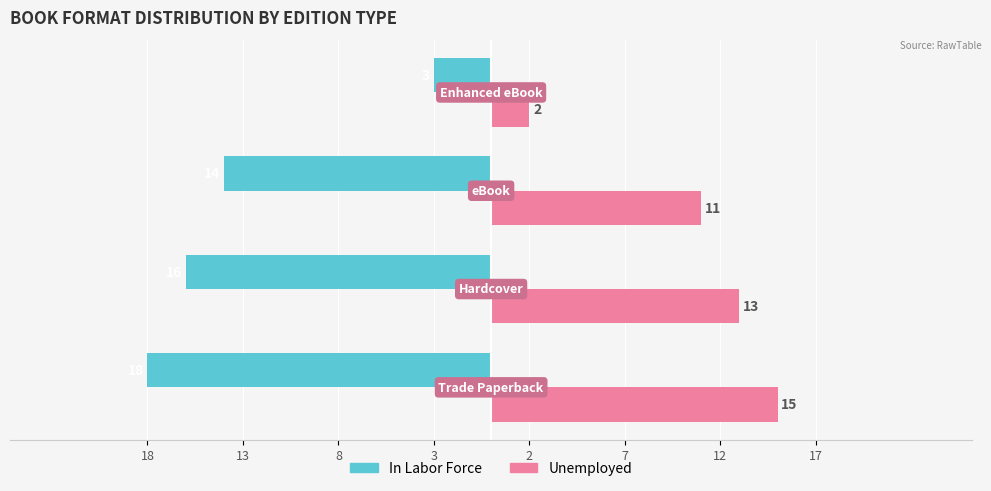

What are all the series names shown in the legend?

In Labor Force, Unemployed